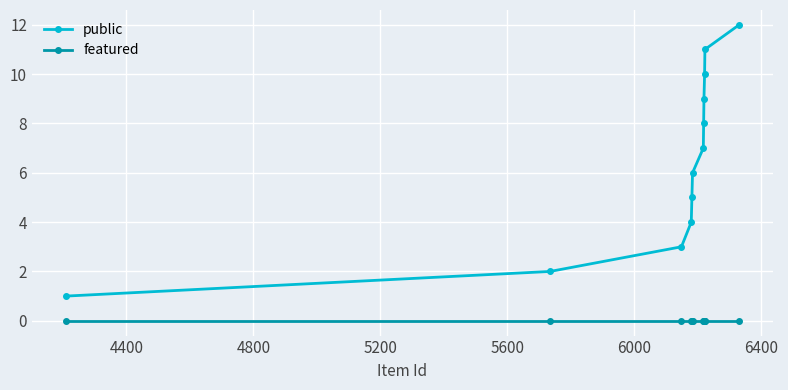

True or false: public has more than 0 points higher than both neighbors.

False